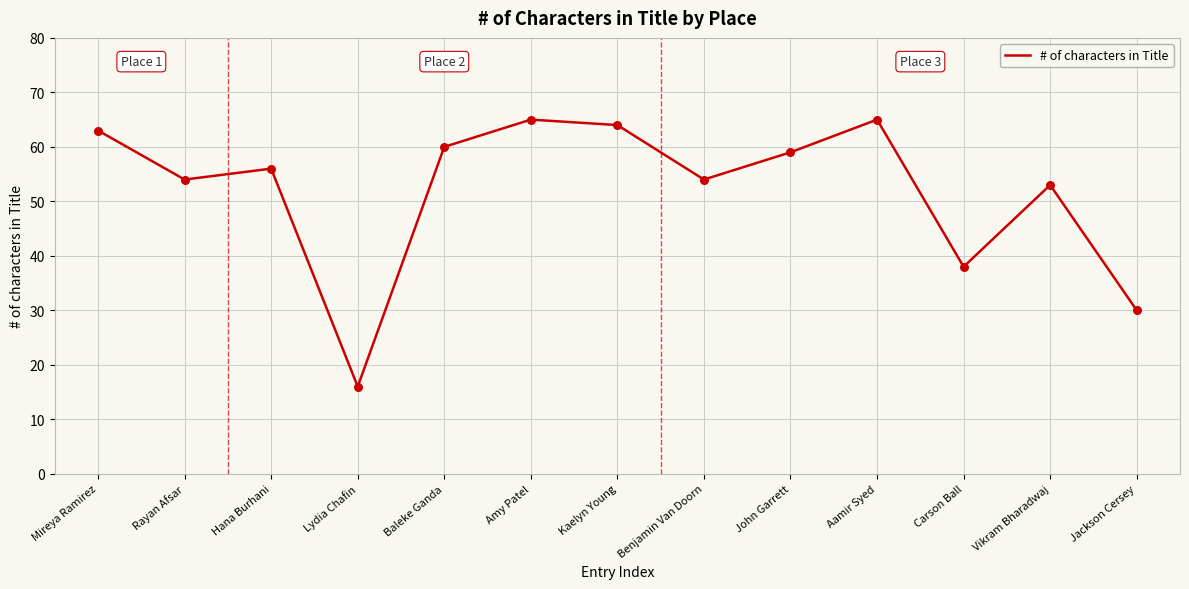

What is the change in value from Lydia Chafin to Carson Ball?

+22